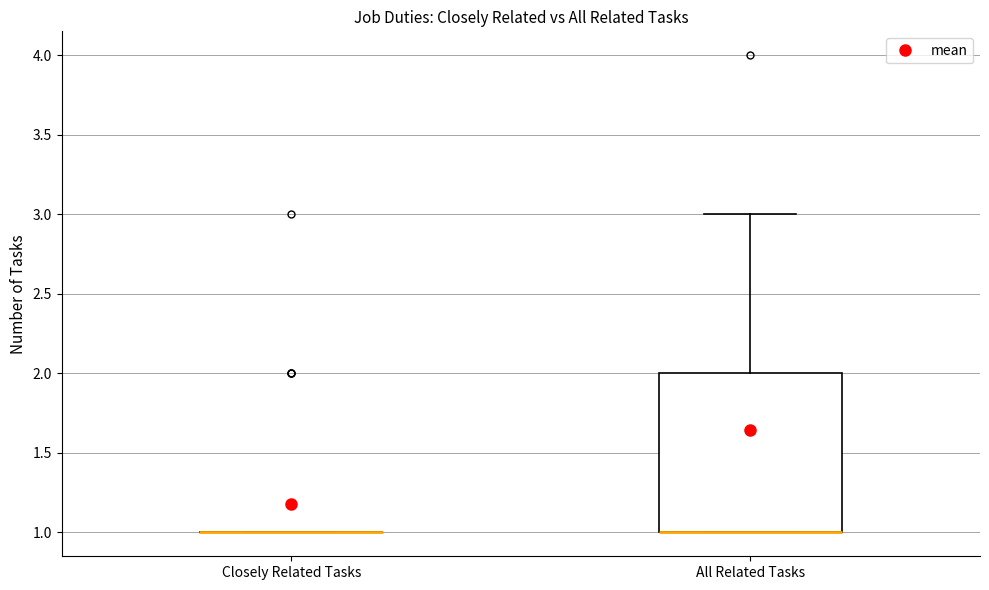

Reading left to right, read every box against the y-axis: the position of its median line, the range the box covers, and the ends of its whiskers. The values are not printed on the chart, so give them approximately, as read against the axis.

Closely Related Tasks: box collapsed to a line at 1, whiskers 1 to 1
All Related Tasks: median 1 (drawn on the box's lower edge), box 1 to 2, whiskers 1 to 3